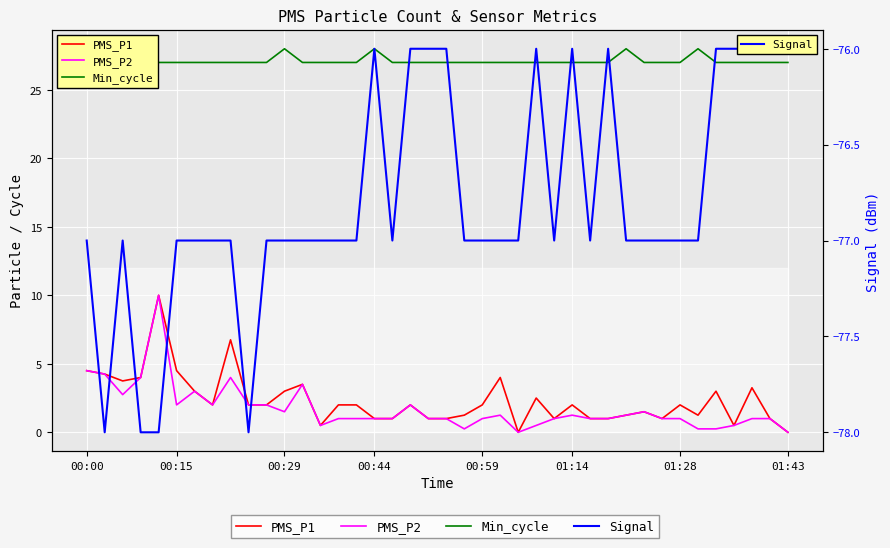

What is the highest value of the PMS_P1 series?

10.0